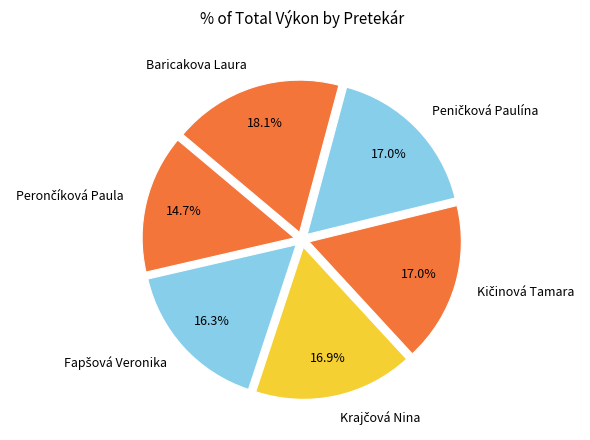

What is the largest slice in the pie chart?

Baricakova Laura